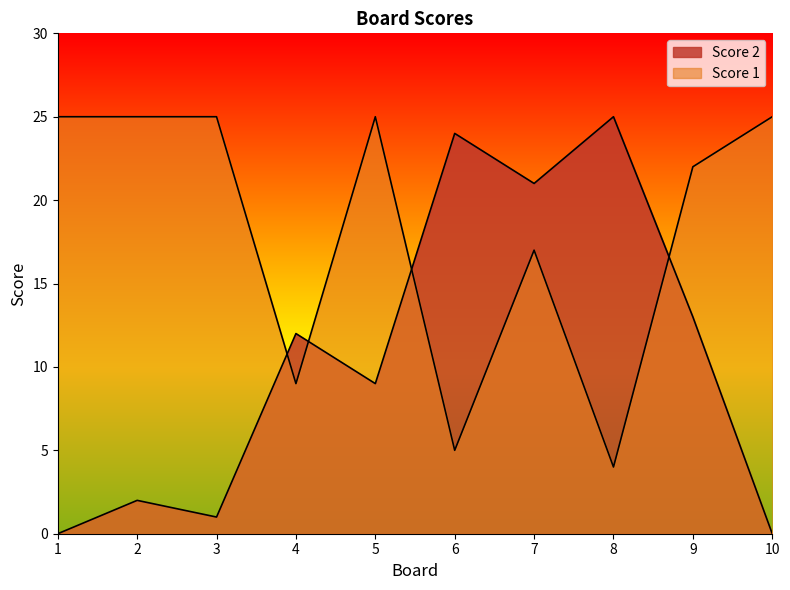

The Score 1 series shows 32 at 9. True or false?

False